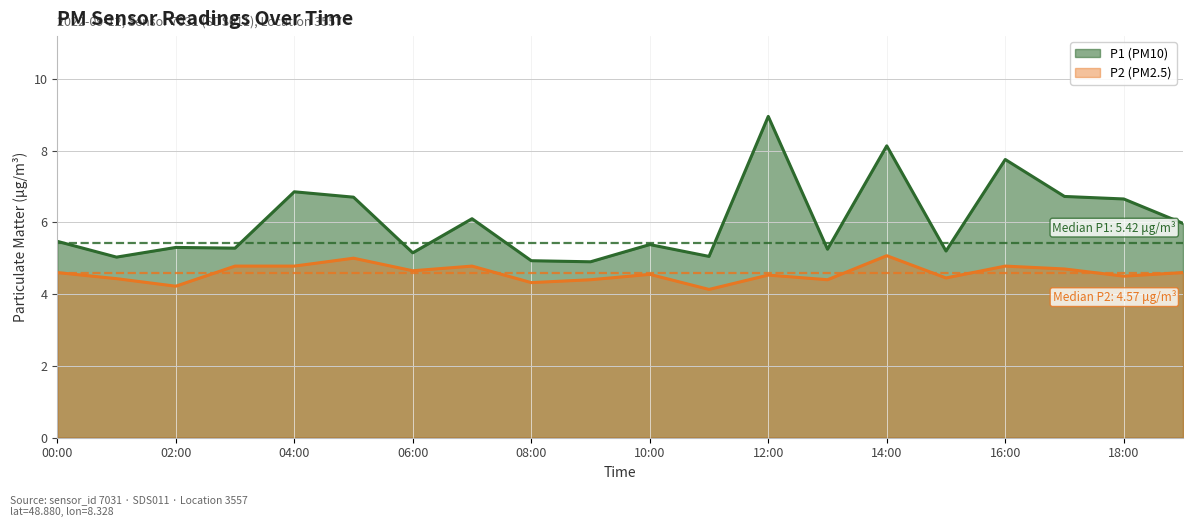

True or false: P2 and P1 intersect in this chart.

False